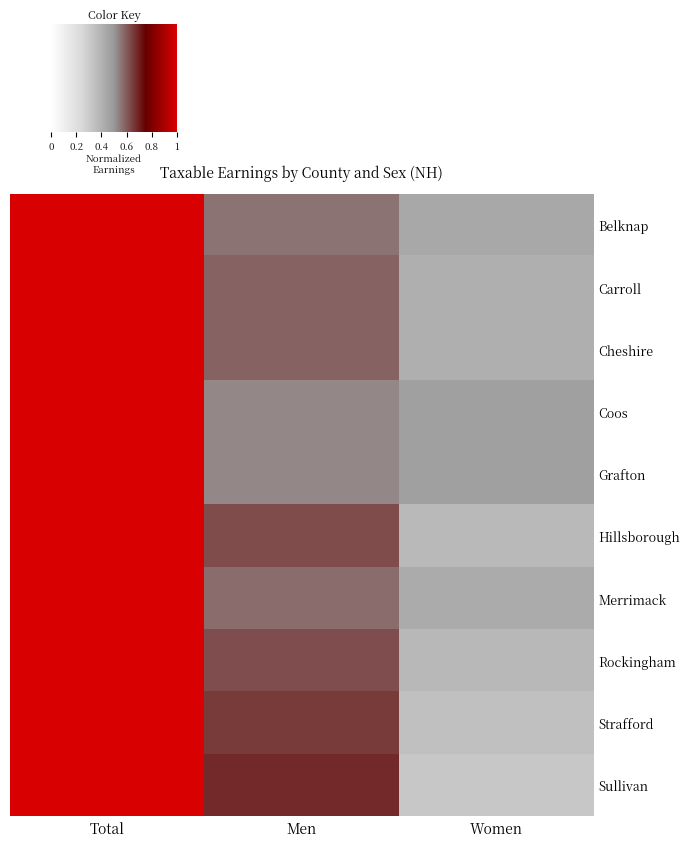

Rank the series at Men from lowest to highest value.

Grafton, Coos, Belknap, Merrimack, Carroll, Cheshire, Rockingham, Hillsborough, Strafford, Sullivan